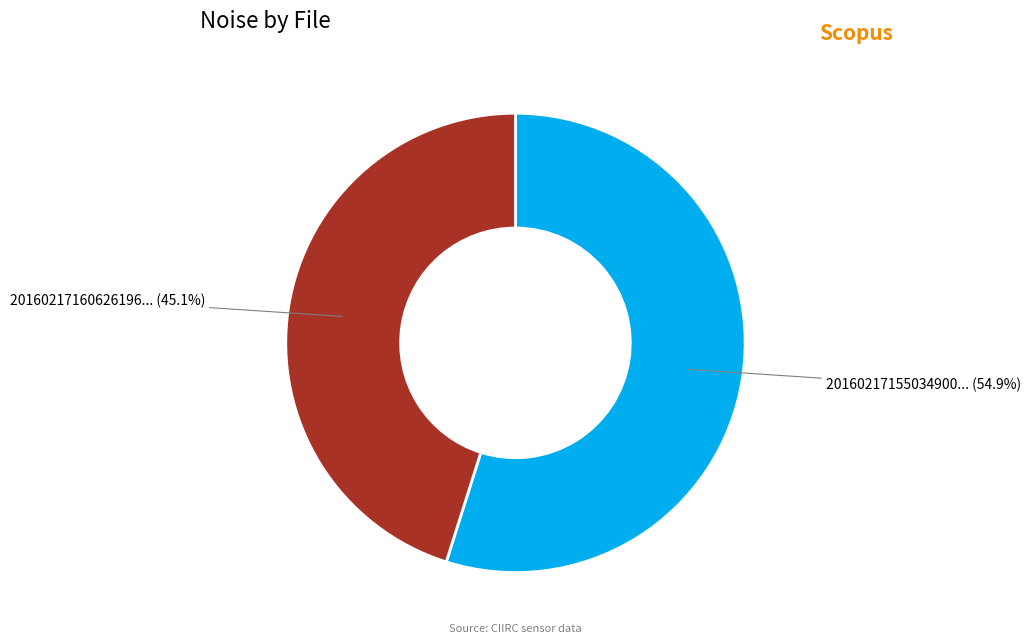

How many segments does this pie chart have?

2